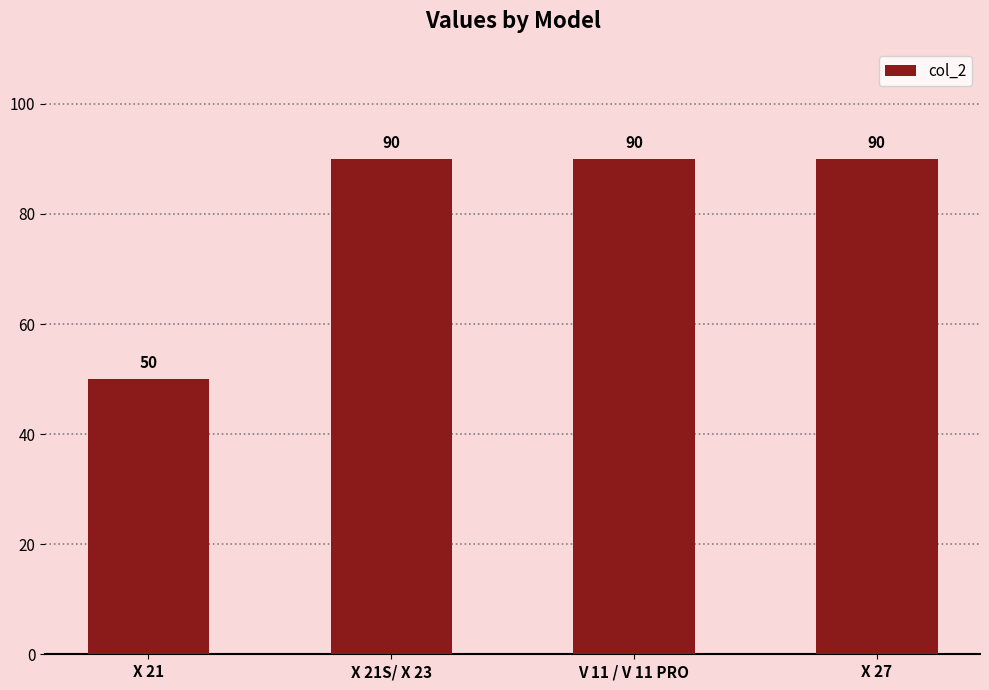

What is the smallest value displayed?

50